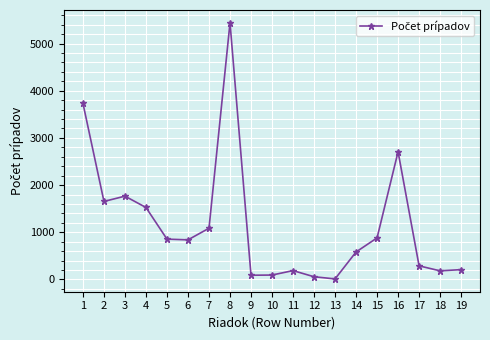

Between 10 and 14, which is larger?

14